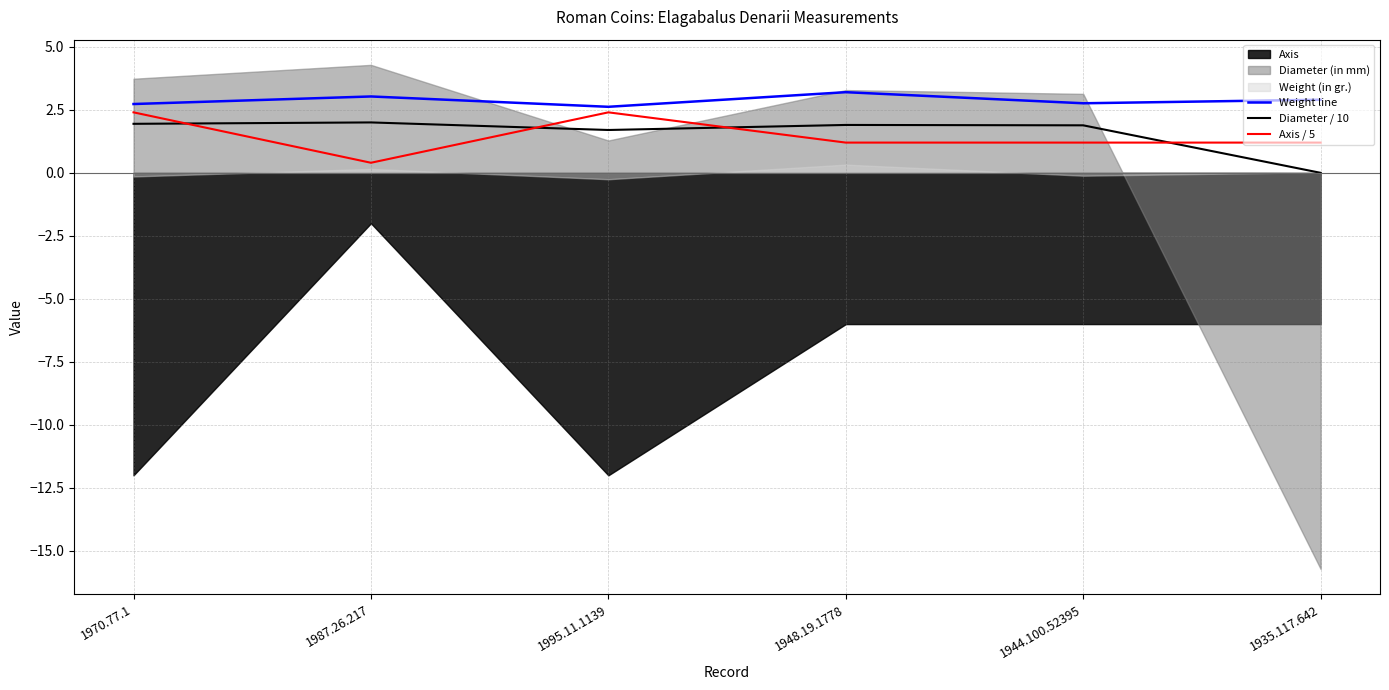

What is the spread (max minus min) of values at 1987.26.217?

2.6